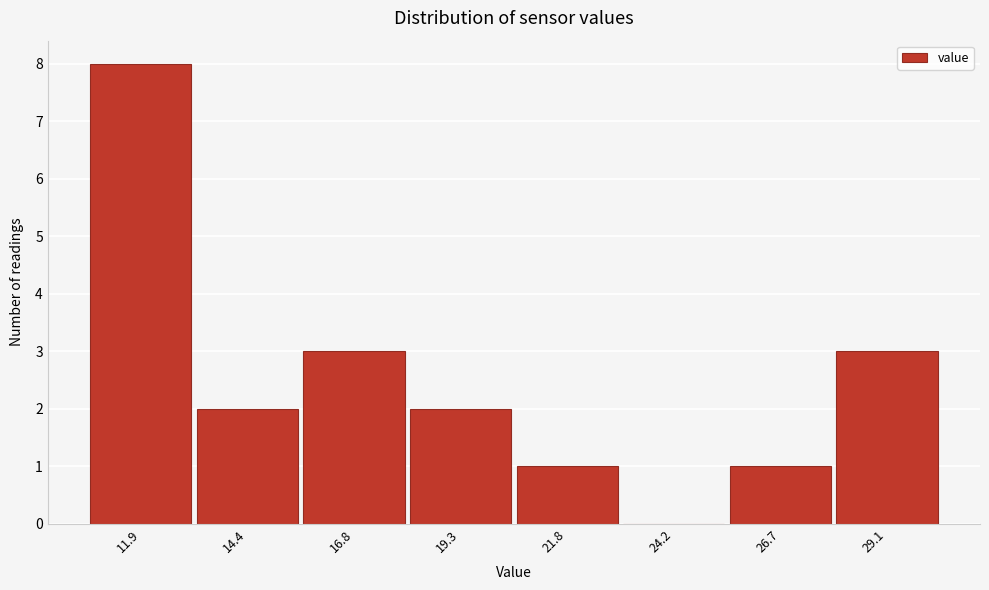

Reading right to left, list all the values displayed in this chart.

29.1=3	26.7=1	24.2=0	21.8=1	19.3=2	16.8=3	14.4=2	11.9=8